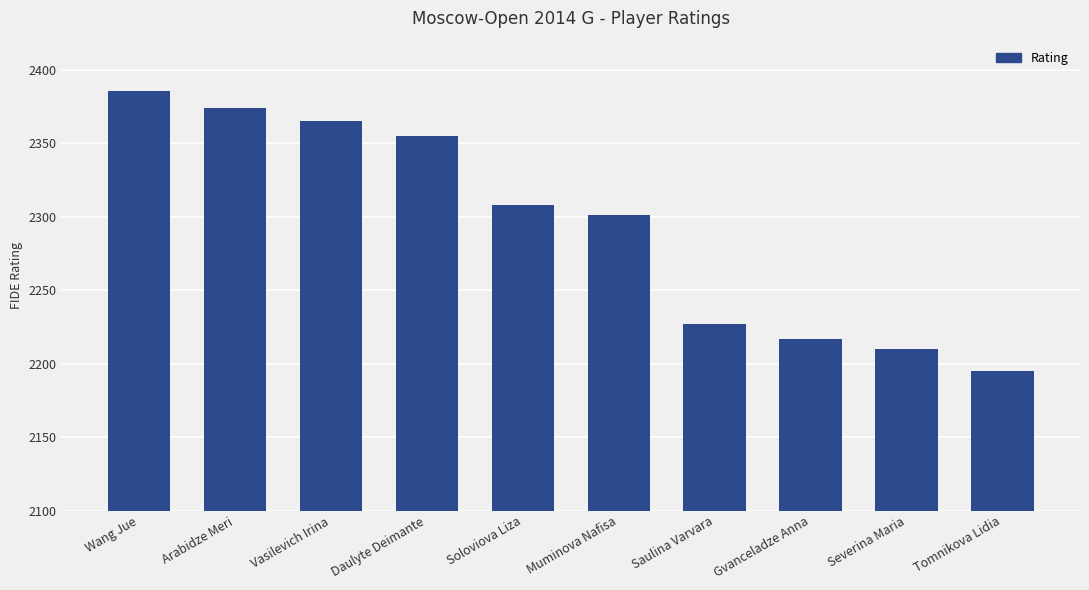

How many data points are less than 2308?

5